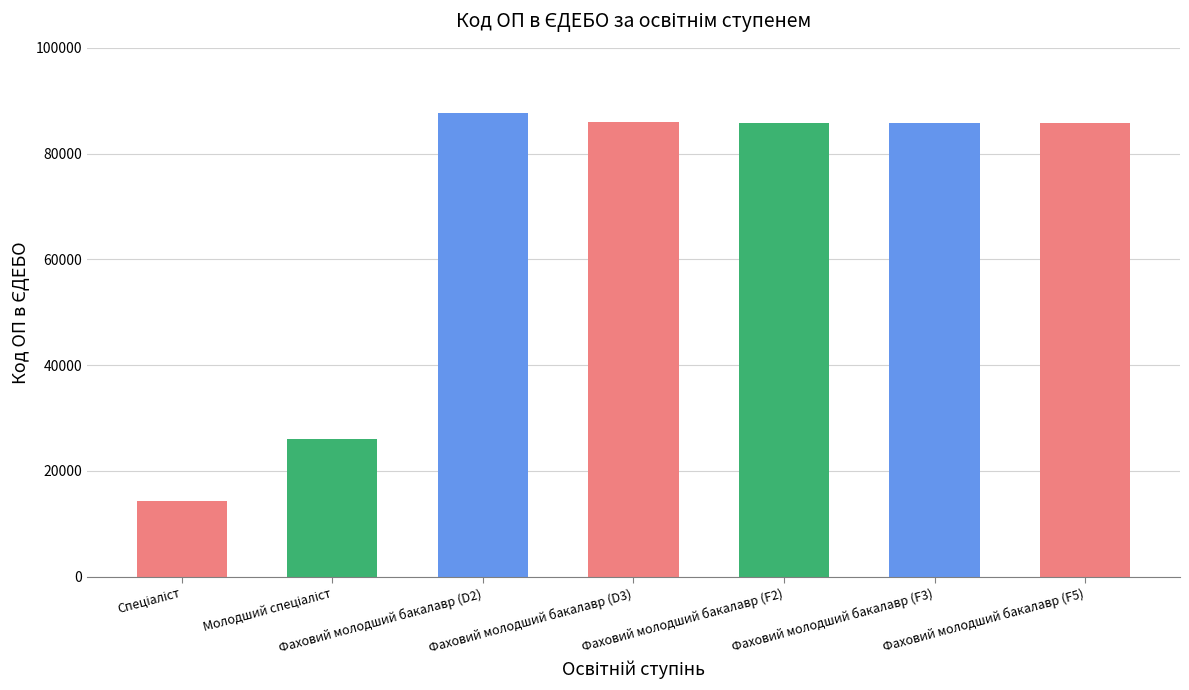

What is the change in value from Фаховий молодший бакалавр (D2) to Фаховий молодший бакалавр (D3)?

-1576